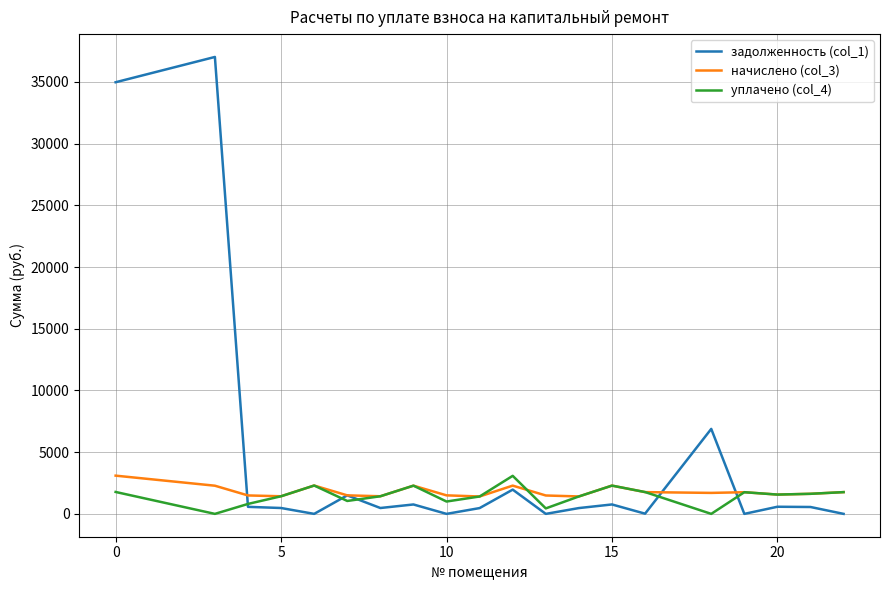

What is the lowest value of the начислено (col_3) series?

1408.4